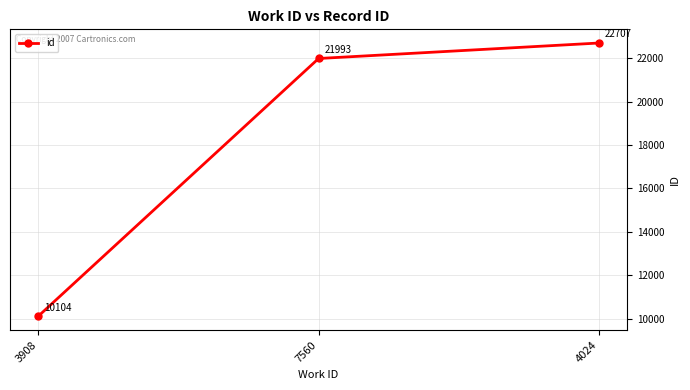

Which label corresponds to the largest value in the chart?

4024